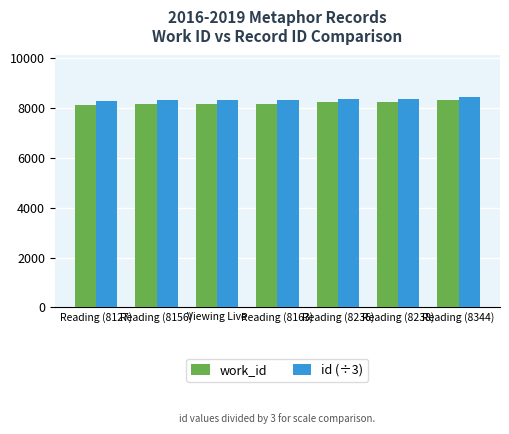

How many bars are there in each group?

2